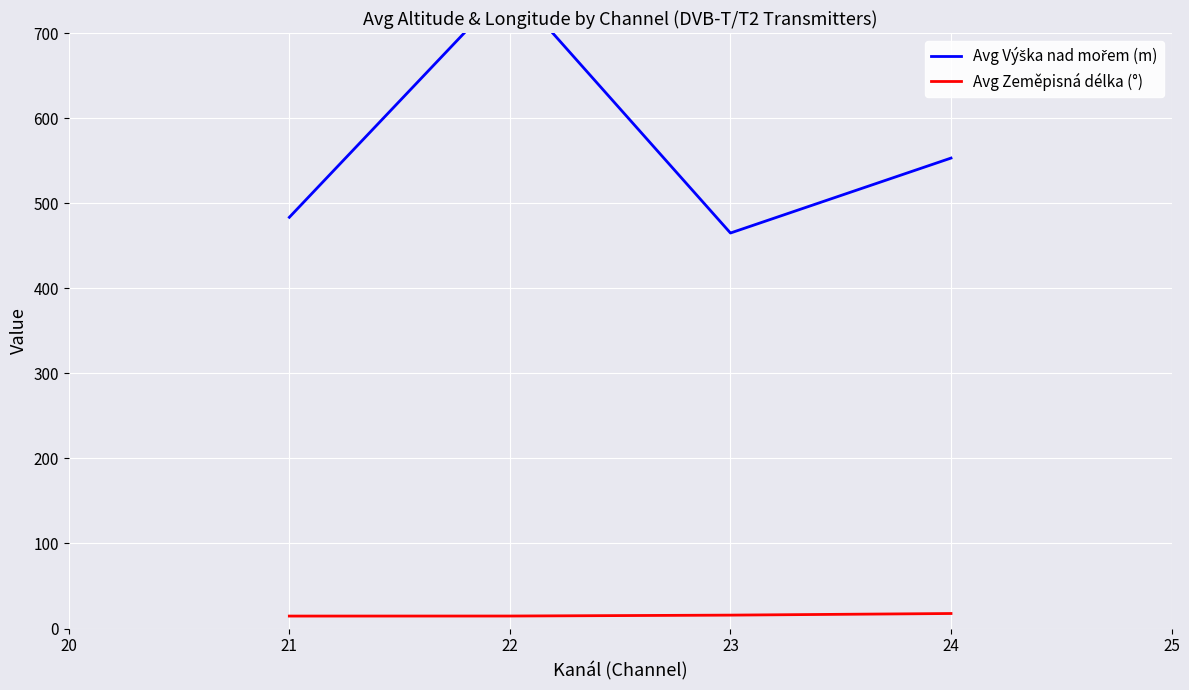

The value of Avg Zeměpisná délka (°) at 21 is 14.7. True or false?

True